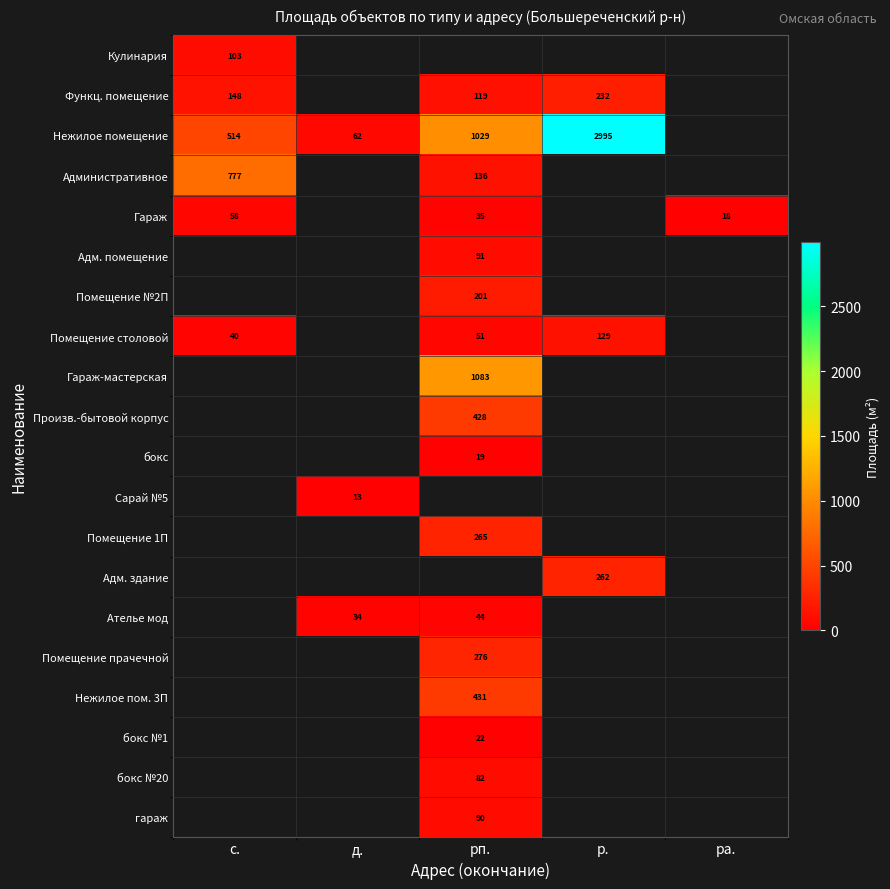

At which category does the chart reach its peak across all series?

р.